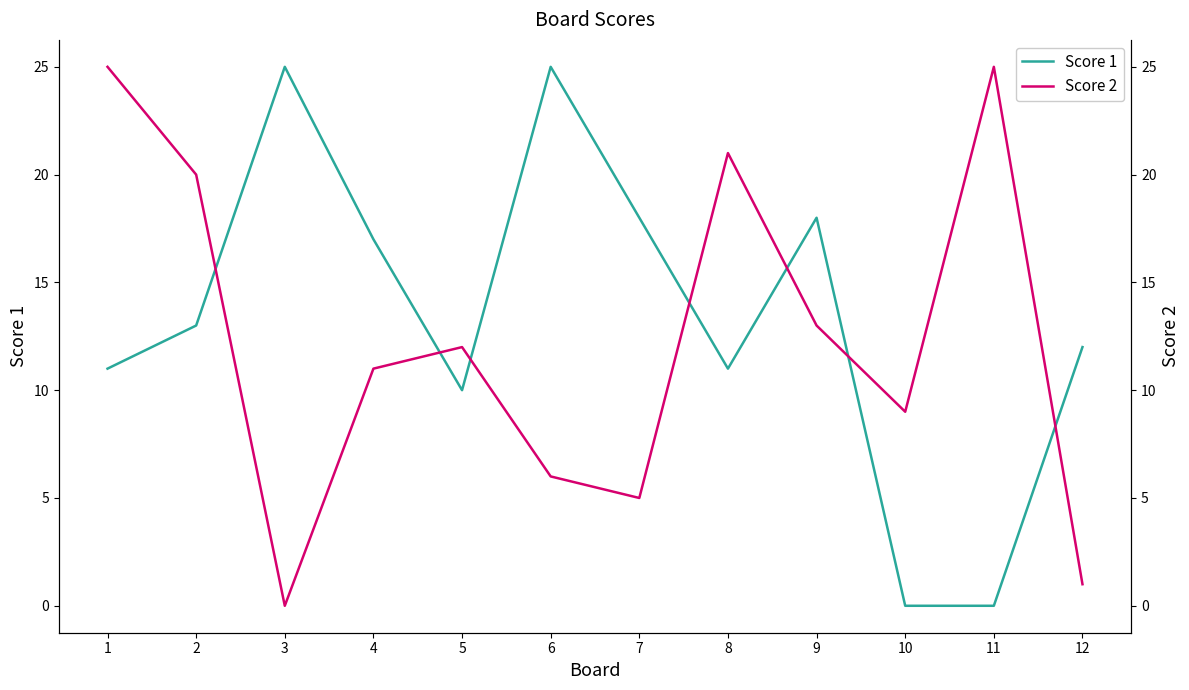

The value of Score 1 at 4 is 17. True or false?

True